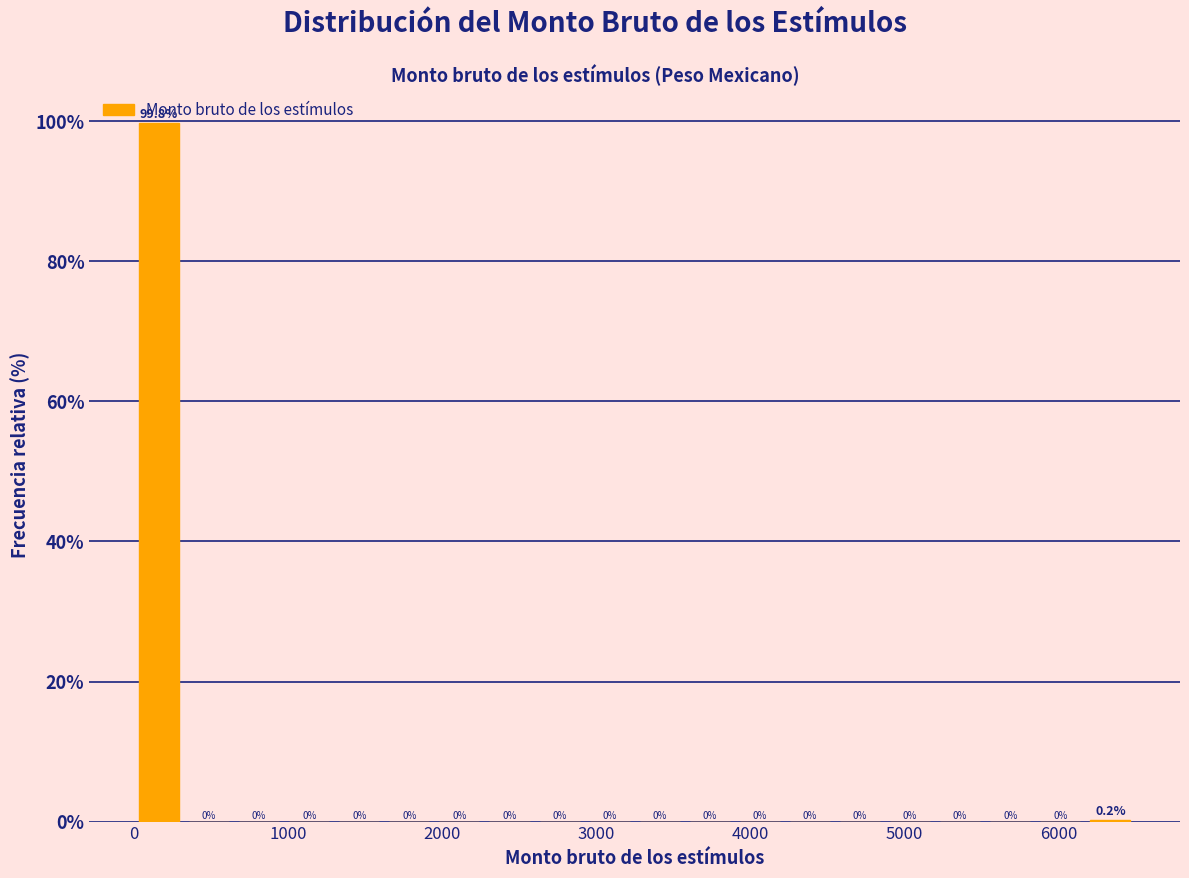

Read against the x-axis, roughly where is the centre of the tallest bar?

200